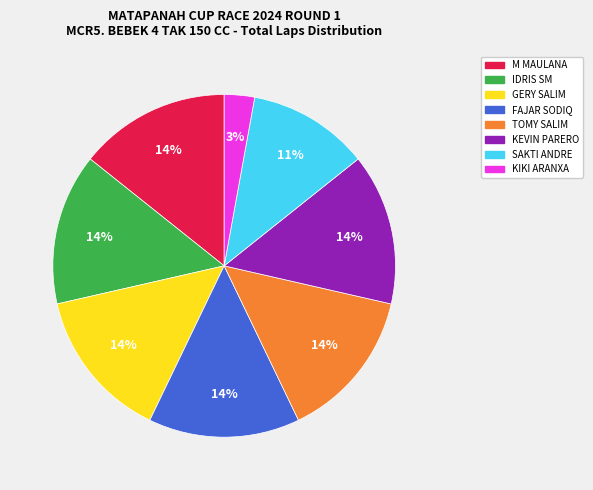

Does any single category account for the majority?

No